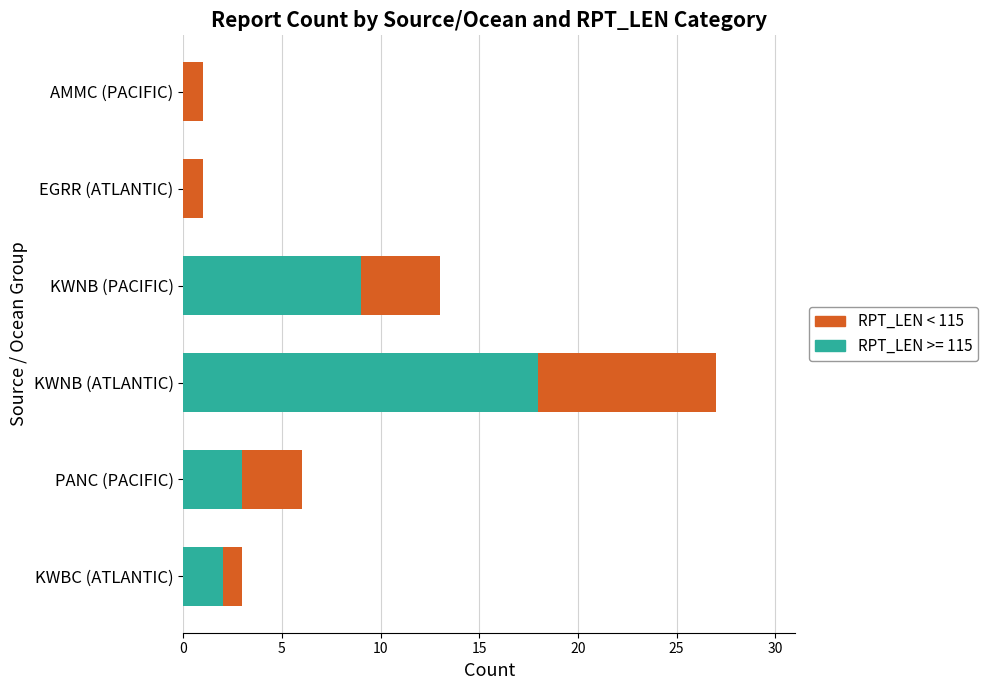

The value of RPT_LEN >= 115 at AMMC (PACIFIC) is -10. True or false?

False